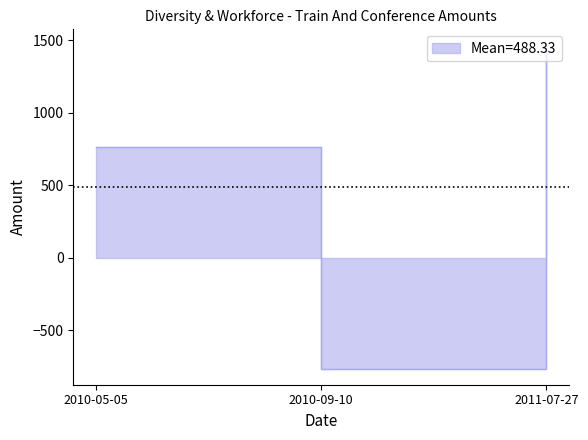

Where is the data nearest to the value 350?

2010-05-05